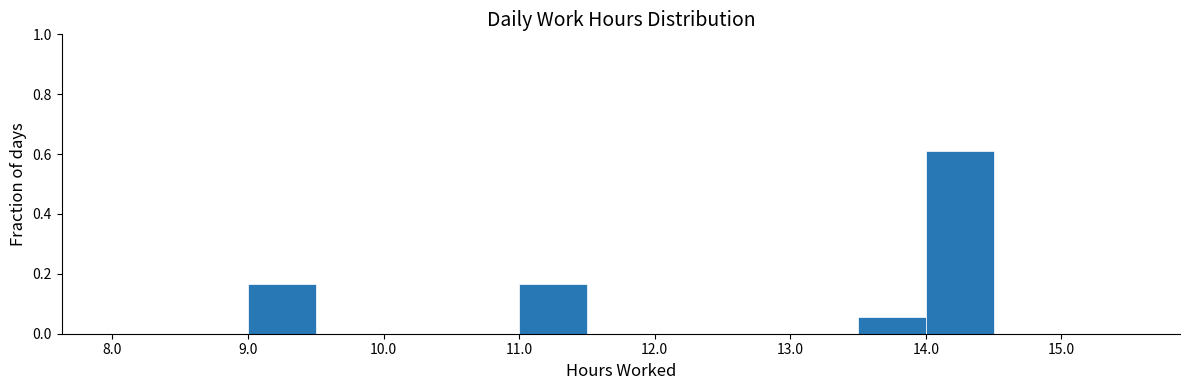

Reading left to right, list every bar in this chart as the range it spans on the x-axis followed by its height. The values are not printed on the chart, so give them approximately, as read against the axis.

8.0 to 8.5: 0
8.5 to 9.0: 0
9.0 to 9.5: 0.16
9.5 to 10.0: 0
10.0 to 10.5: 0
10.5 to 11.0: 0
11.0 to 11.5: 0.16
11.5 to 12.0: 0
12.0 to 12.5: 0
12.5 to 13.0: 0
13.0 to 13.5: 0
13.5 to 14.0: 0.06
14.0 to 14.5: 0.62
14.5 to 15.0: 0
15.0 to 15.5: 0